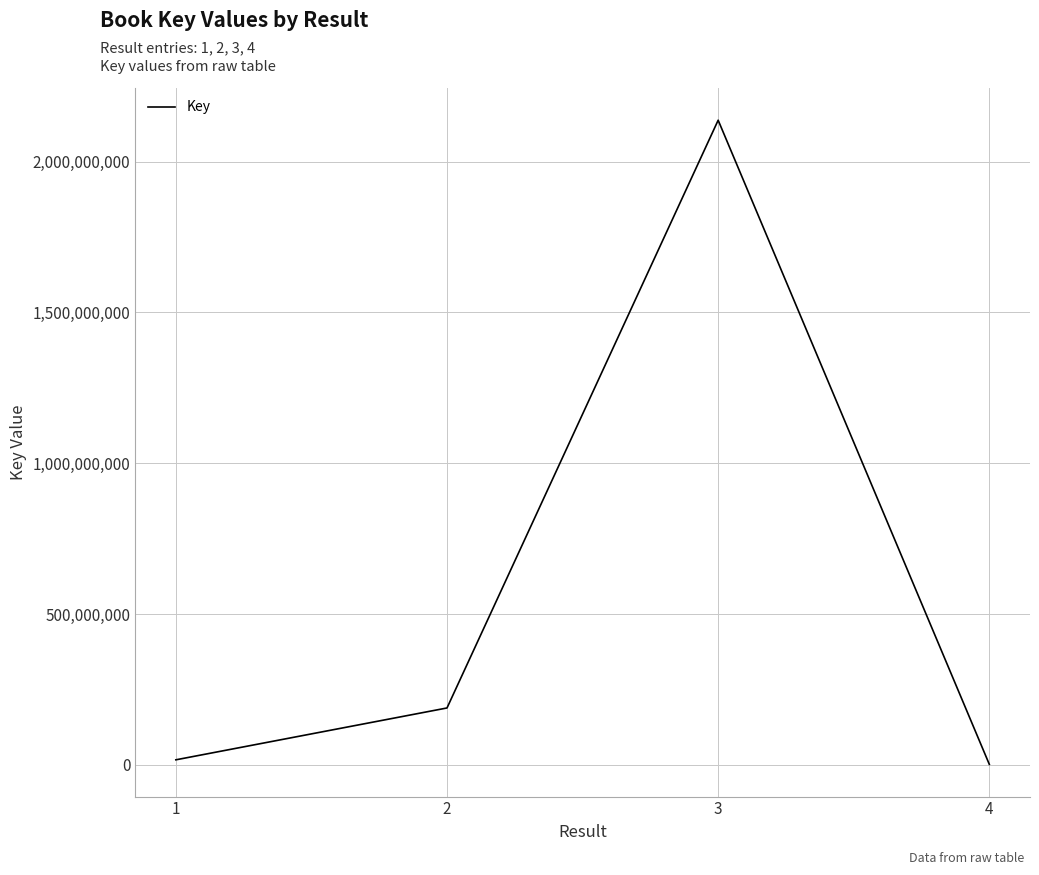

What is the maximum value shown in the chart?

2137641228